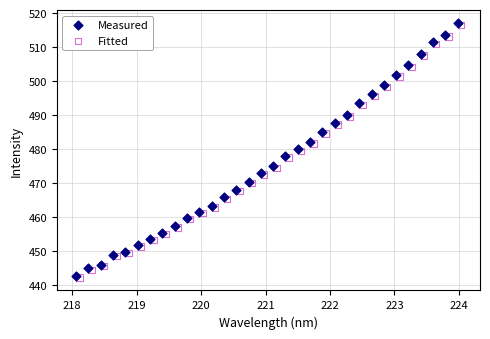

Which series has the largest Y range (max minus min)?

Measured